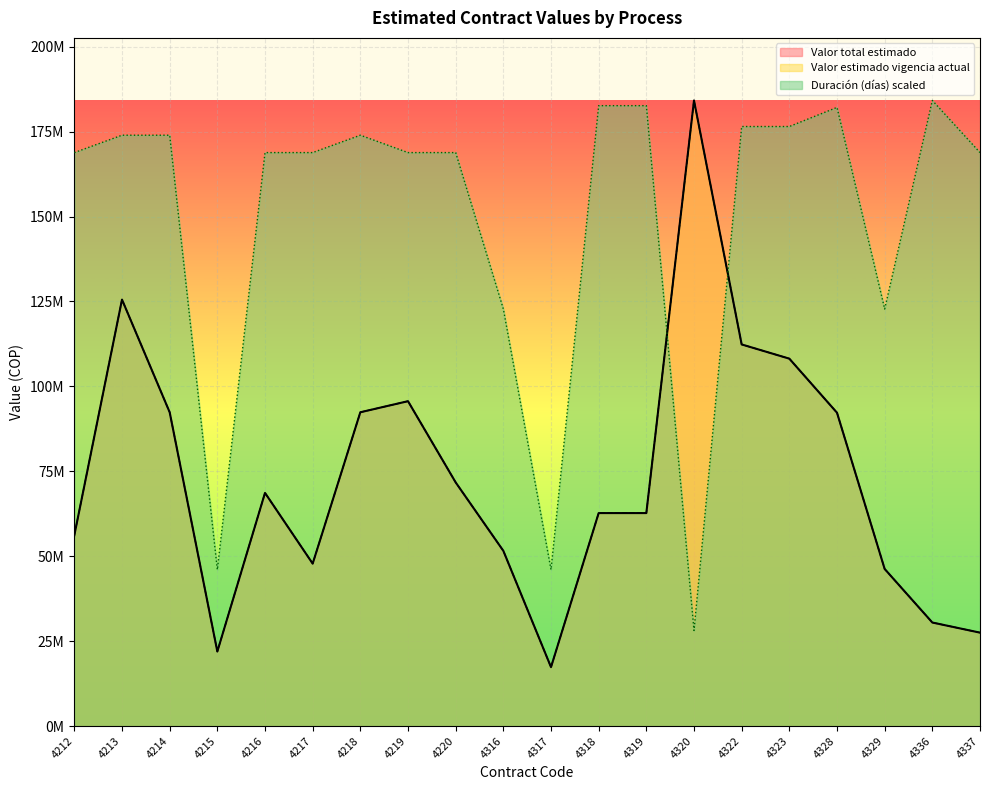

How many data points does each series have?

20